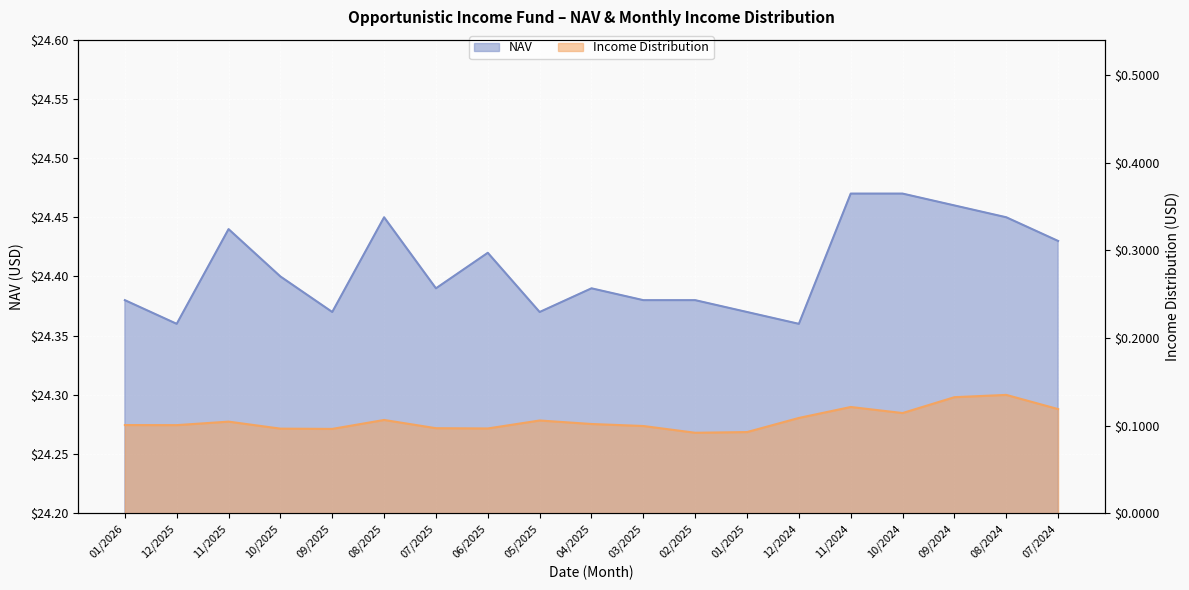

Which series has the largest total across all categories?

NAV